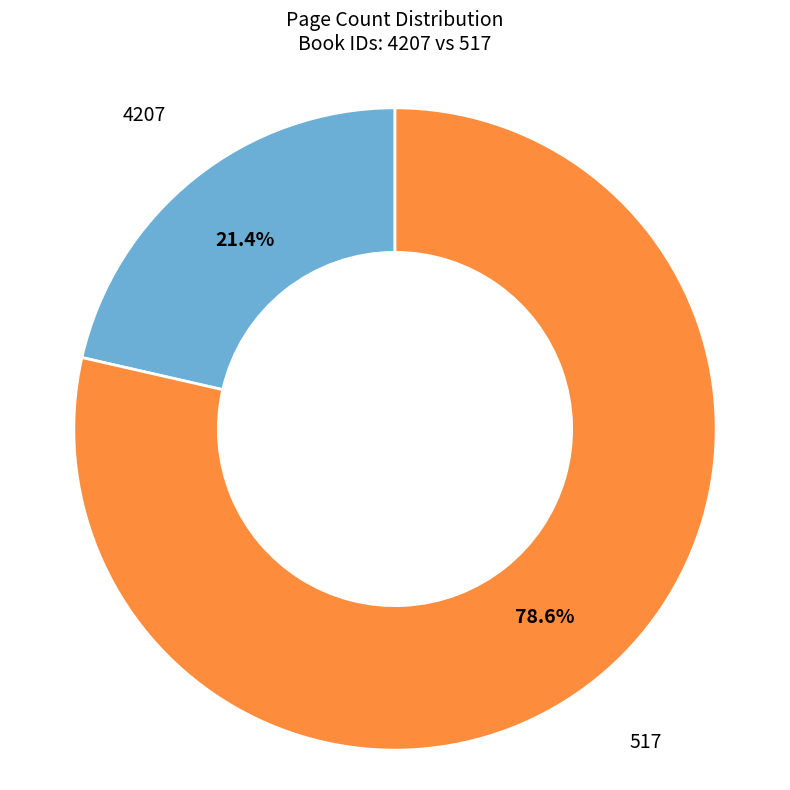

How many slices are in this pie chart?

2